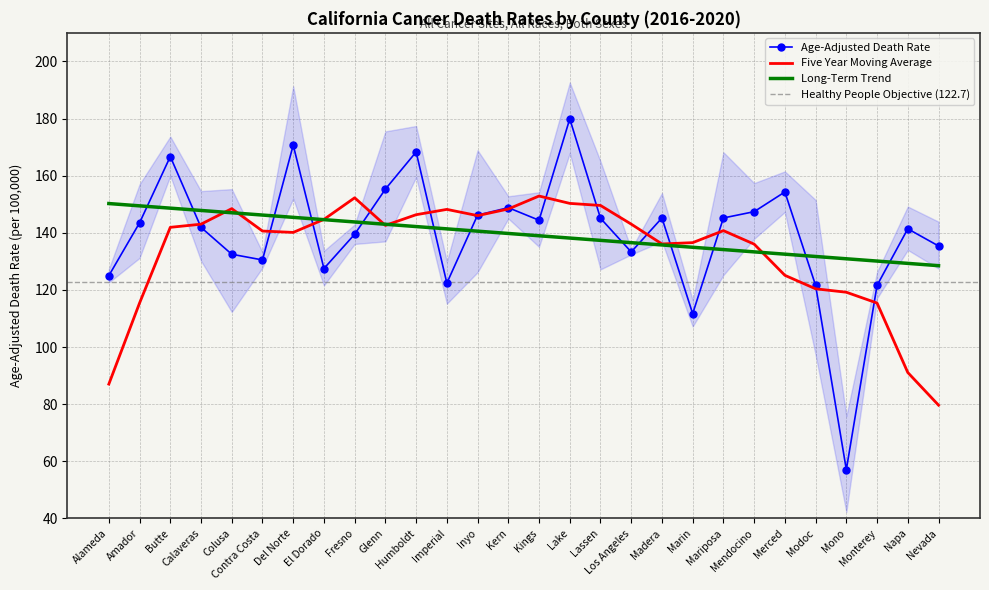

What is the maximum value for Age-Adjusted Death Rate?

179.9